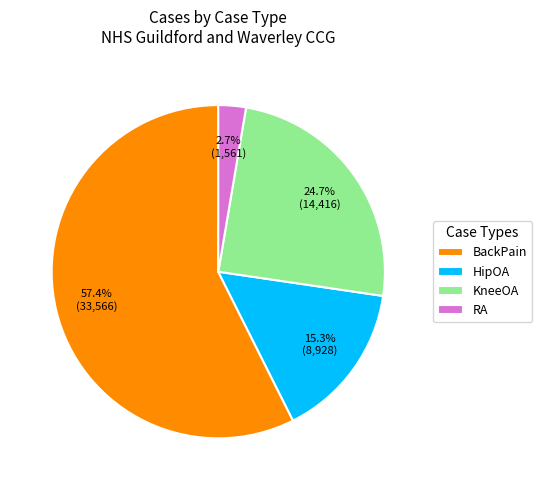

How many segments does this pie chart have?

4